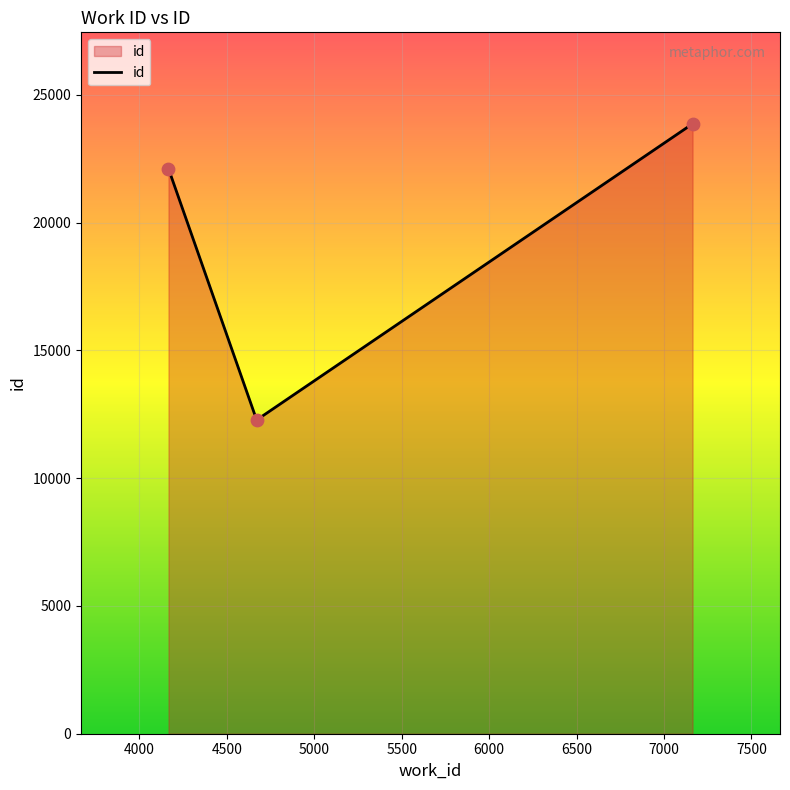

What is the average value?

19415